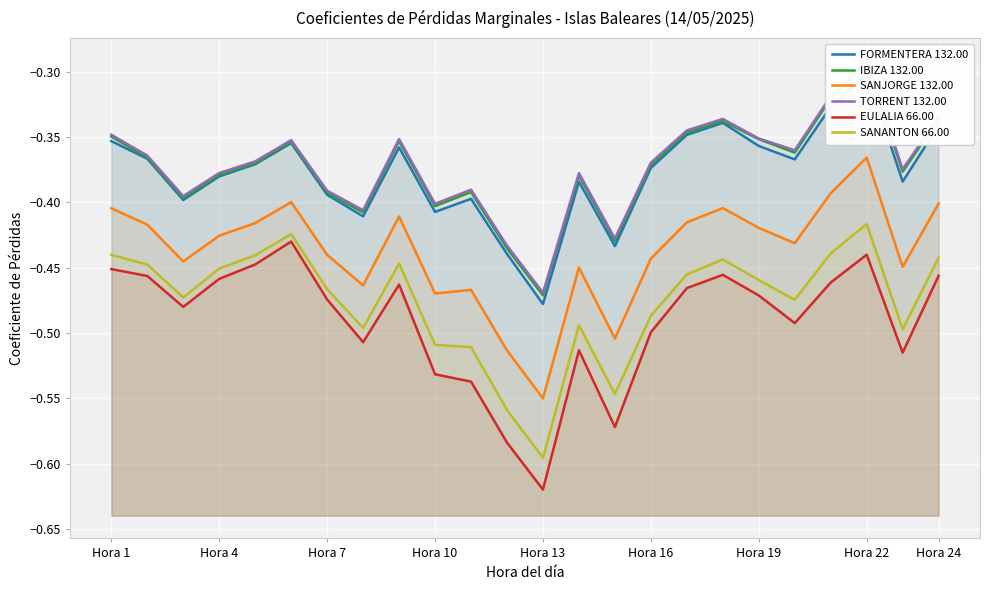

Read the SANANTON 66.00 value at Hora 22.

-0.4